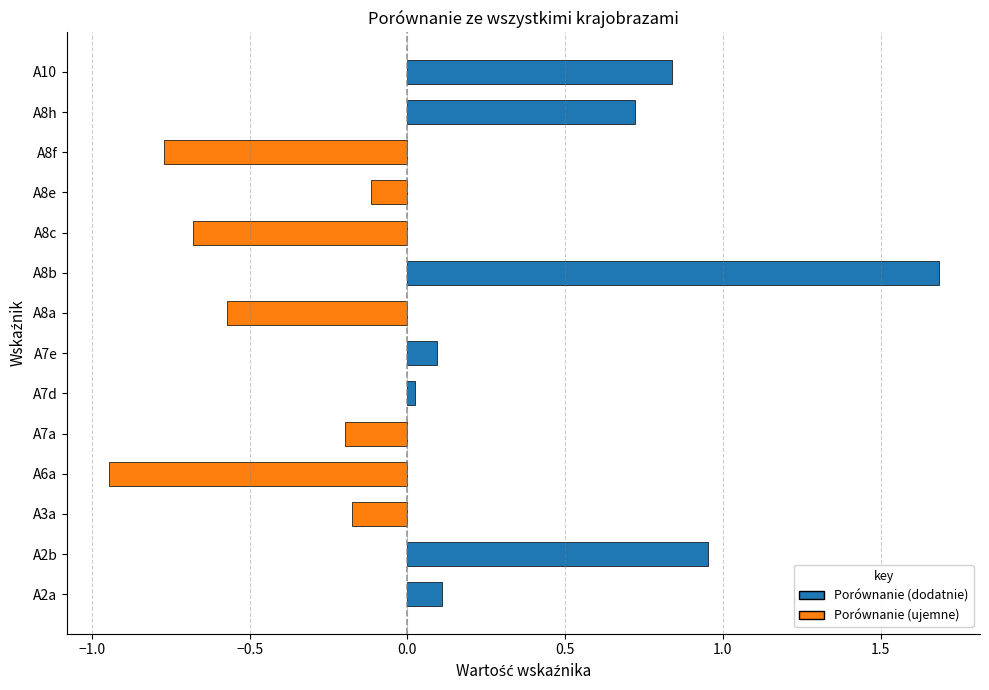

Which category has the highest value across all series?

A8b